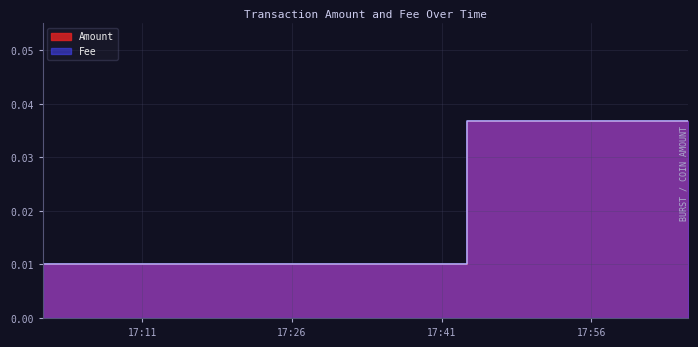

What are all the series names shown in the legend?

Amount, Fee